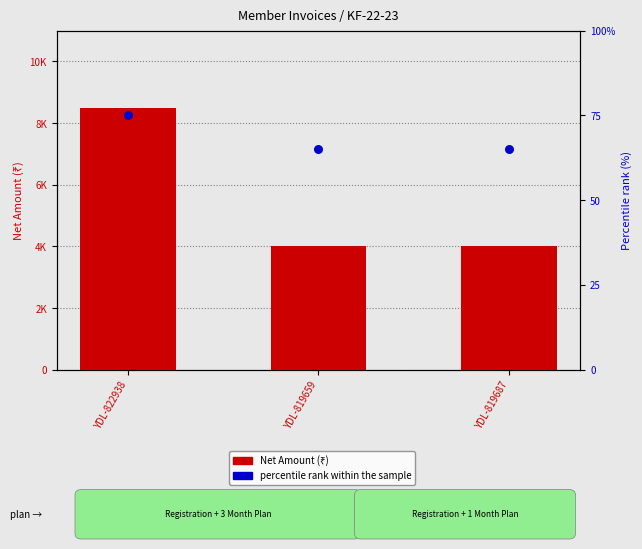

Which series has the largest Y range (max minus min)?

Net Amount